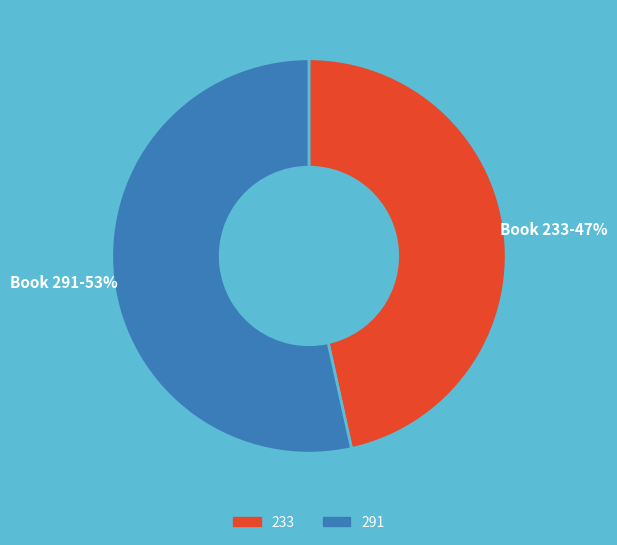

Combined, do 291 and 233 account for over 50%?

Yes